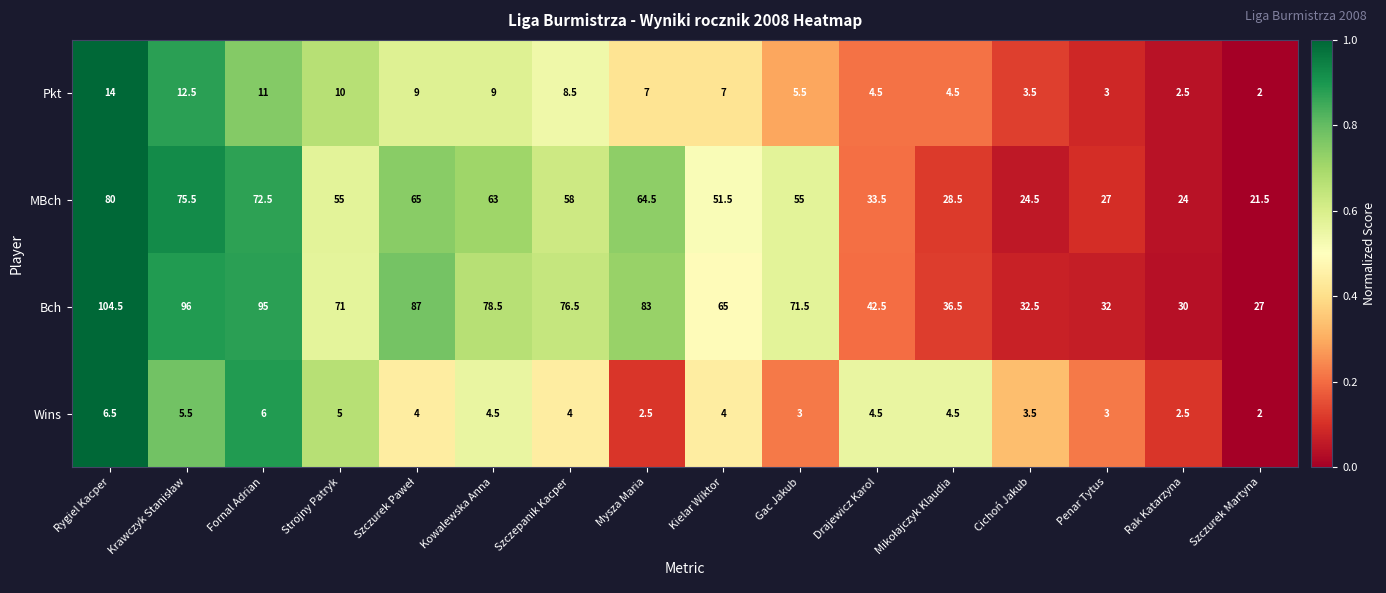

Is it true that Wins equals 3.0 at Penar Tytus?

True